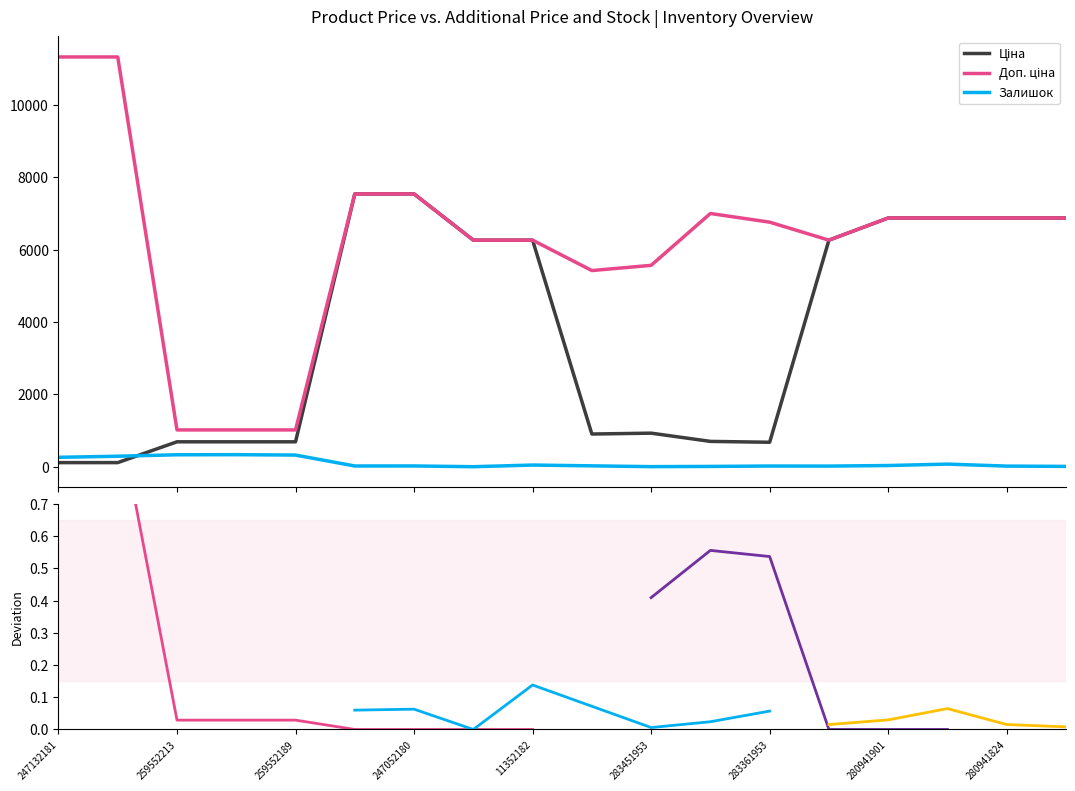

Is the value of Залишок at 280941824 greater than the value of Ціна at 247132181?

No